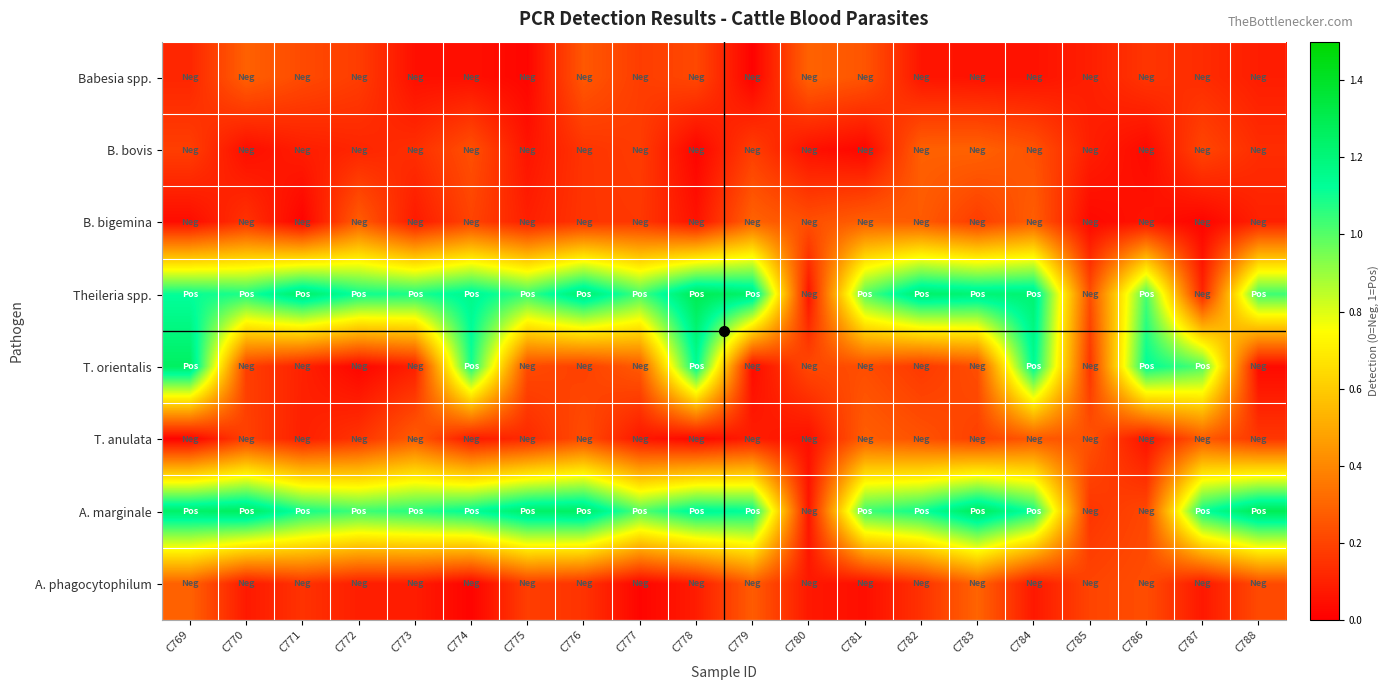

Rank the series at C777 from lowest to highest value.

A. phagocytophilum, T. anulata, B. bigemina, B. bovis, Babesia spp., T. orientalis, A. marginale, Theileria spp.